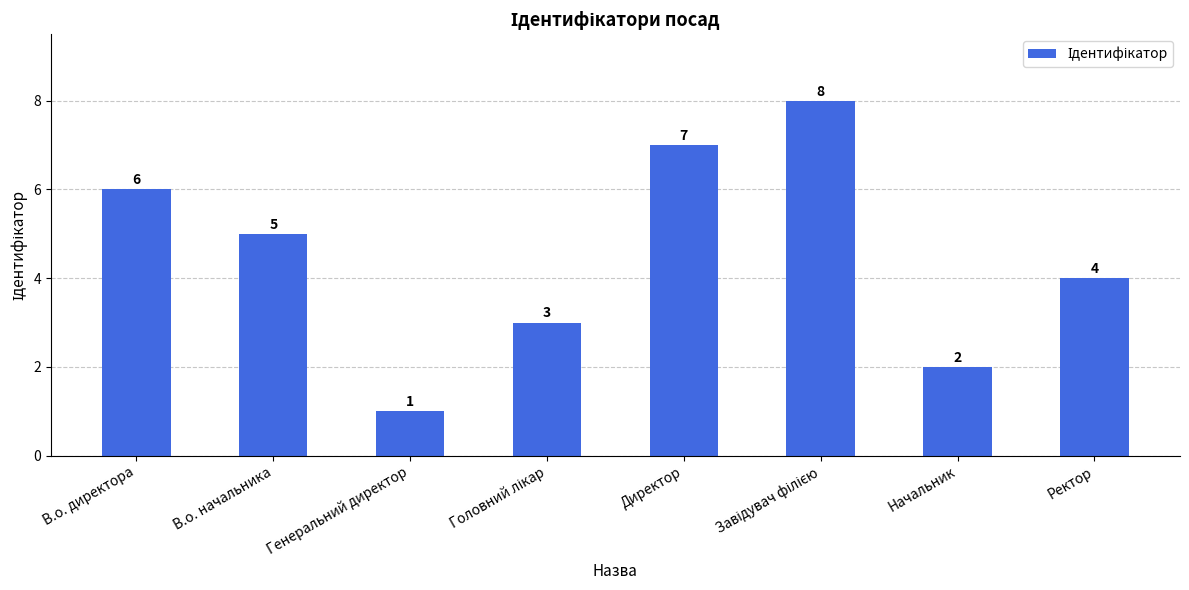

Count the number of categories in the chart.

8